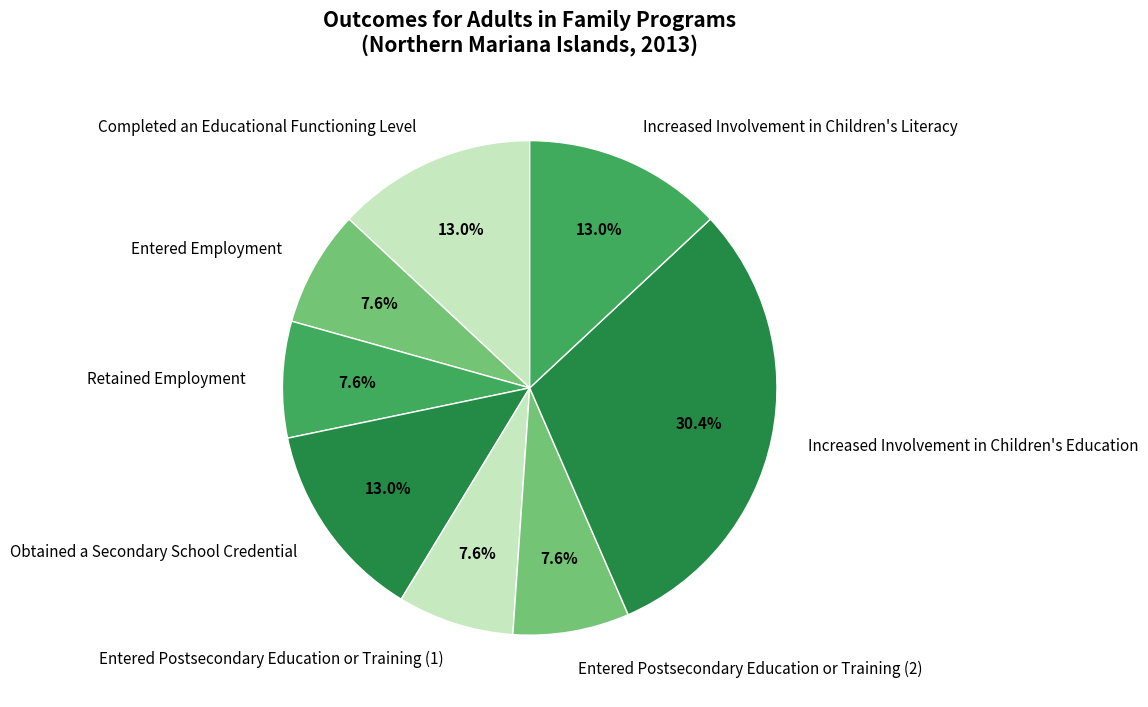

How many segments does this pie chart have?

8